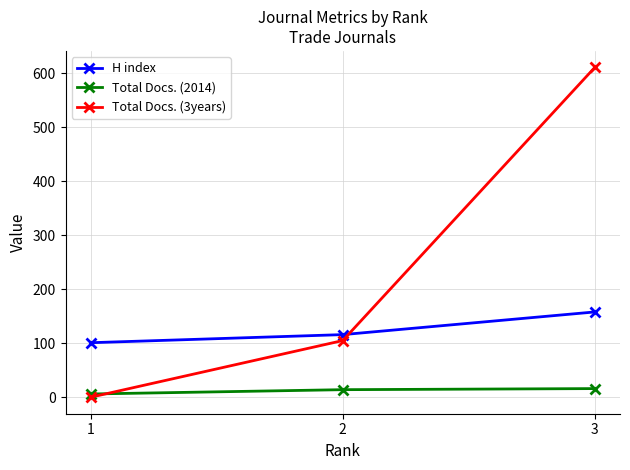

Which category has the highest value across all series?

3